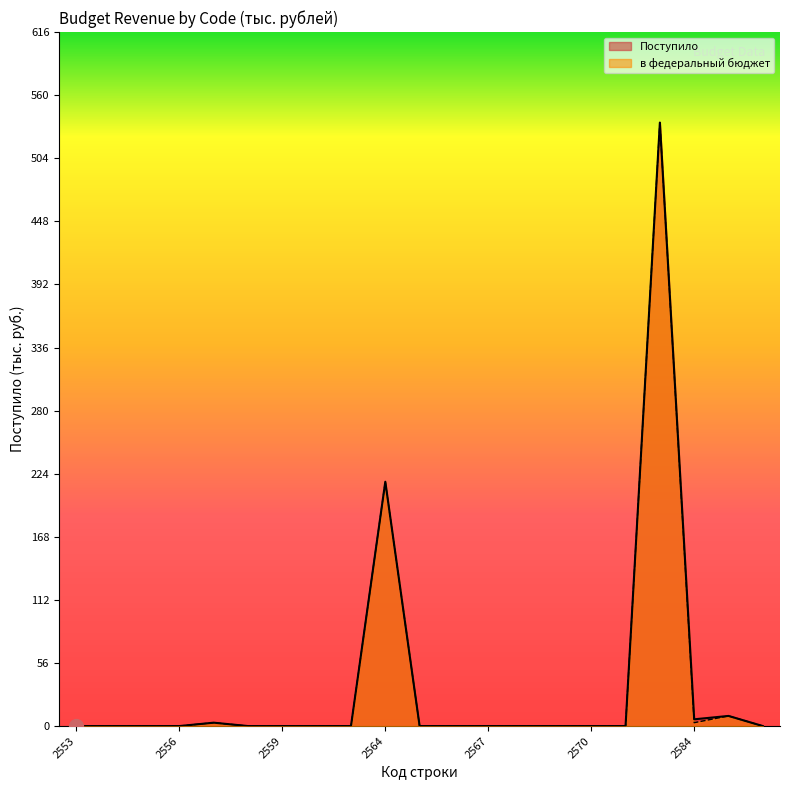

Which series has the largest range (max minus min)?

Поступило